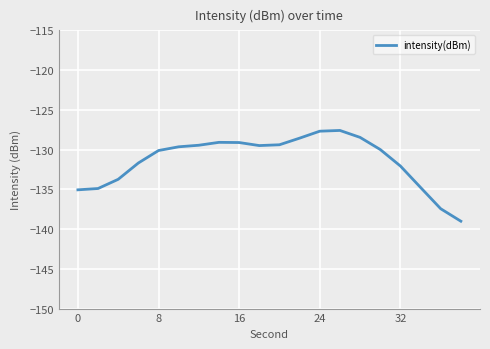

What is the difference between the maximum and minimum values?

11.4